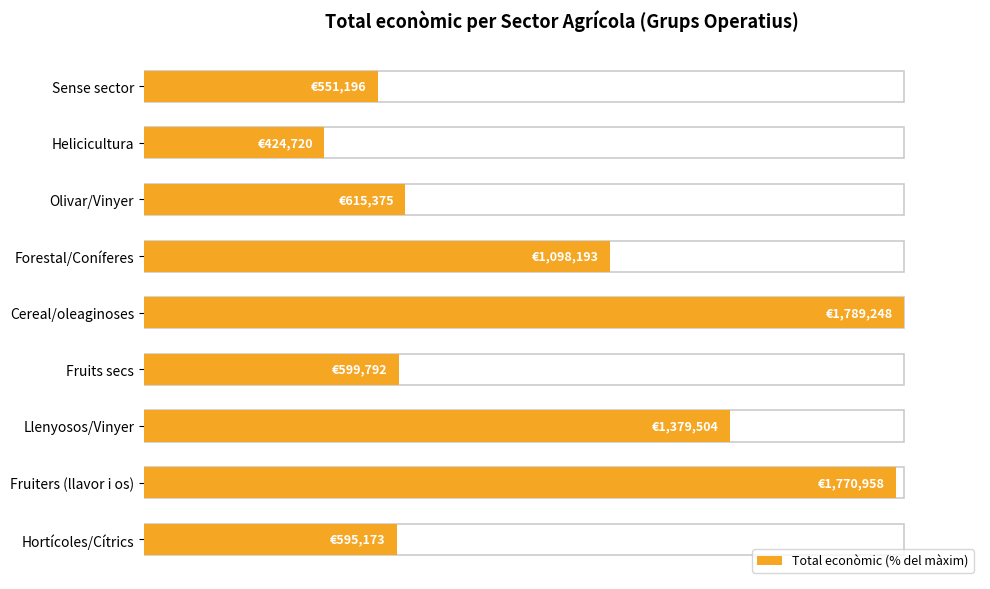

What is the change in value from Fruiters (llavor i os) to Fruits secs?

-65.5